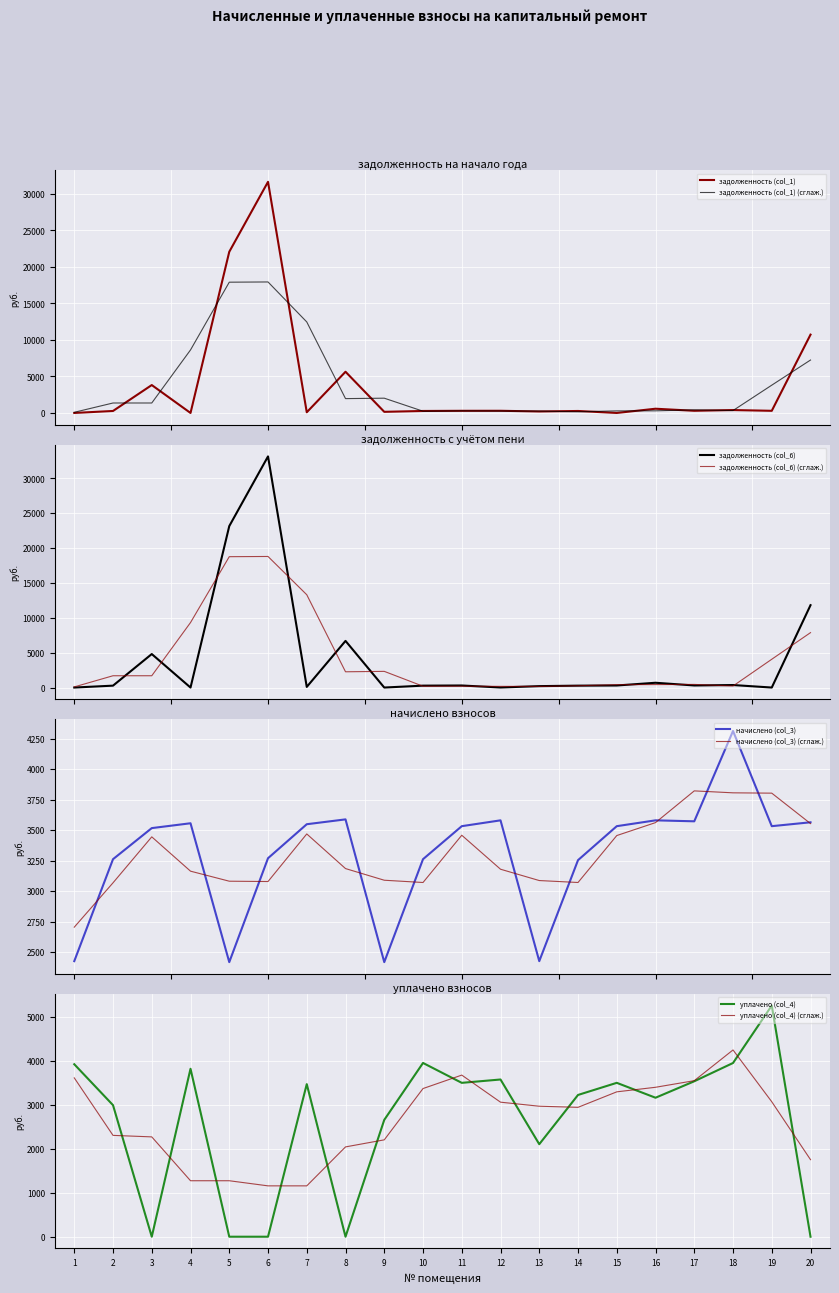

List the series in order of their overall mean, lowest first.

уплачено (col_4), начислено (col_3), задолженность (col_1), задолженность (col_6)